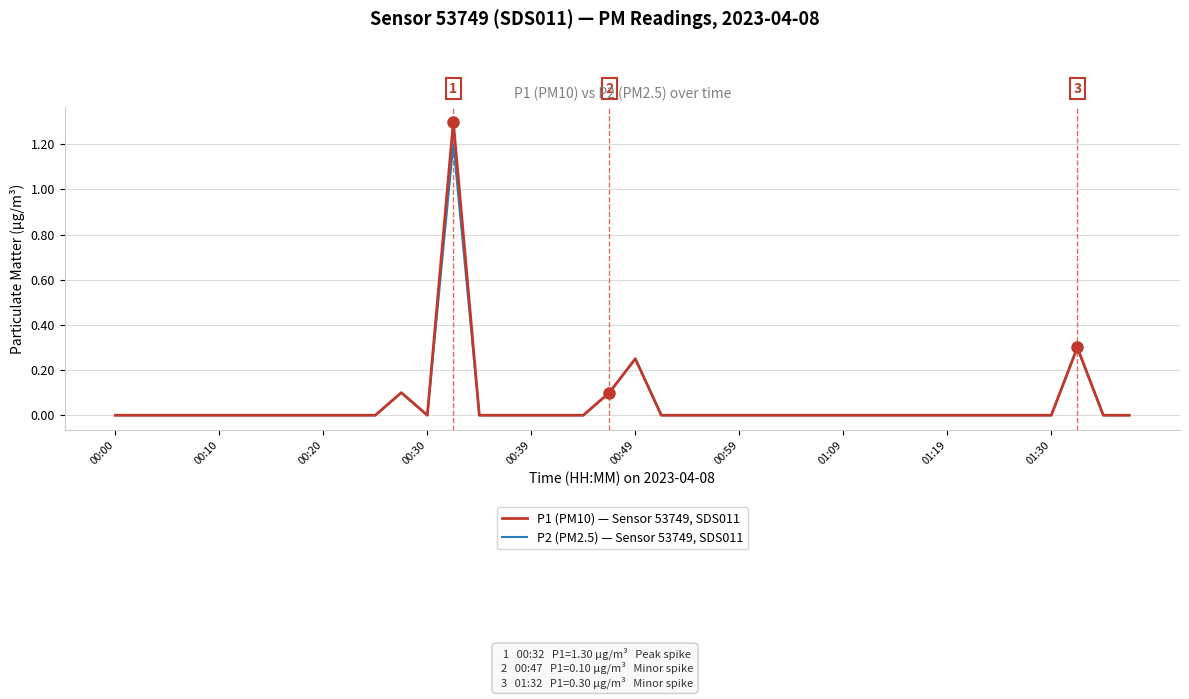

True or false: P2 (PM2.5) — Sensor 53749, SDS011 has more than 0 interior local peaks.

True